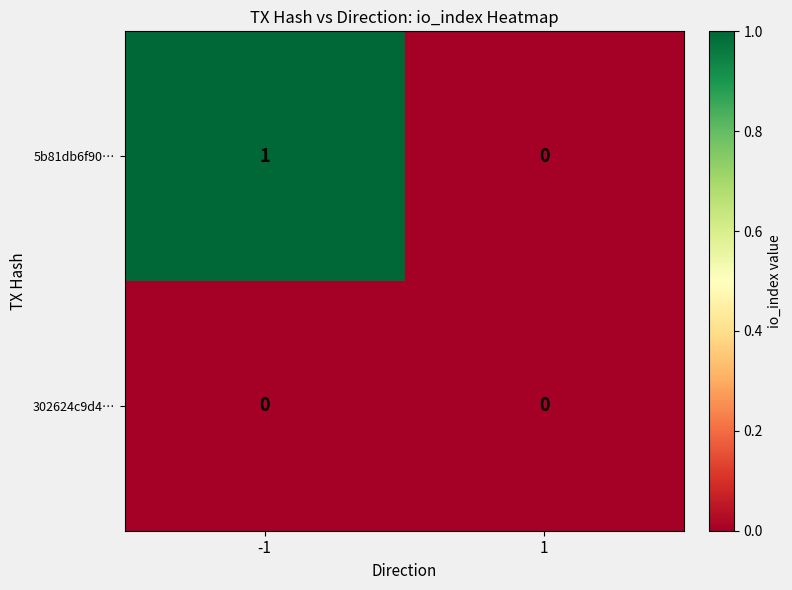

What is the difference between the highest and lowest values at -1?

1